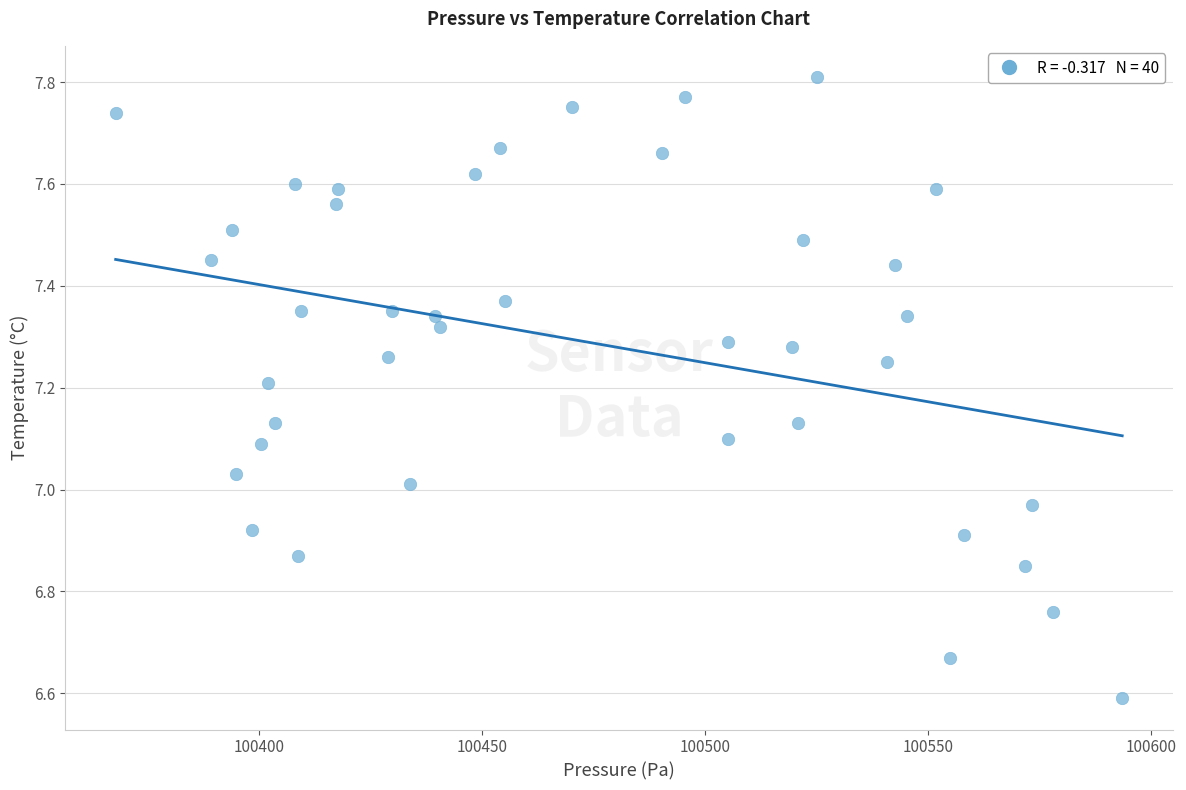

What is the range of X values (max minus min)?

225.8